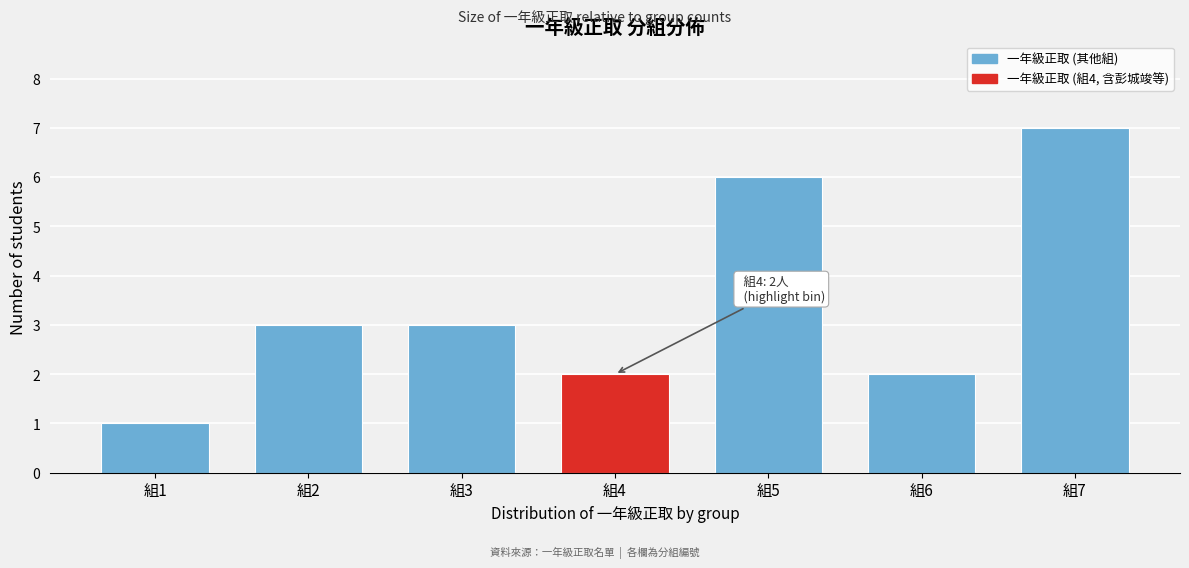

Reading left to right, list all the values displayed in this chart.

1	3	3	2	6	2	7